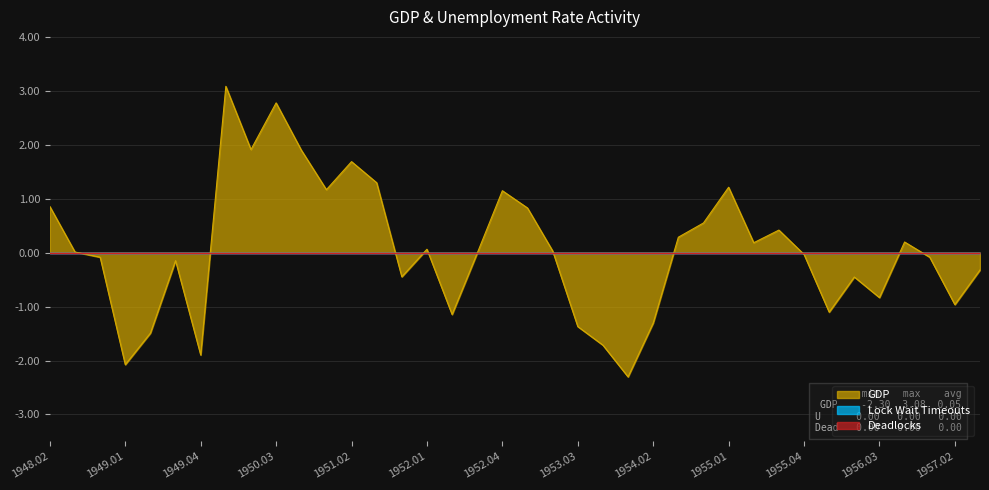

True or false: U and Deadlocks cross at least once.

False